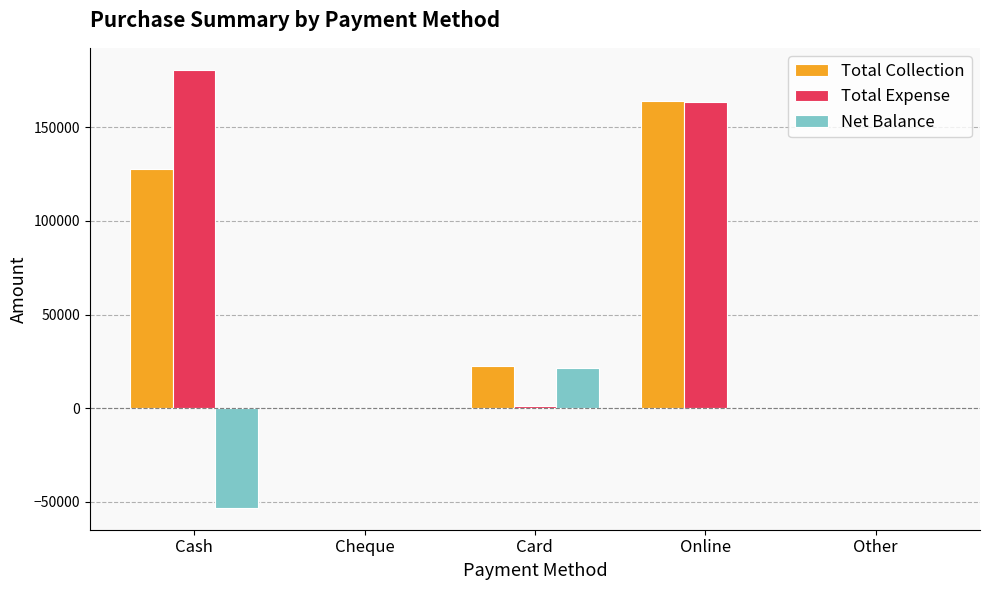

At which category does the chart reach its peak across all series?

Cash